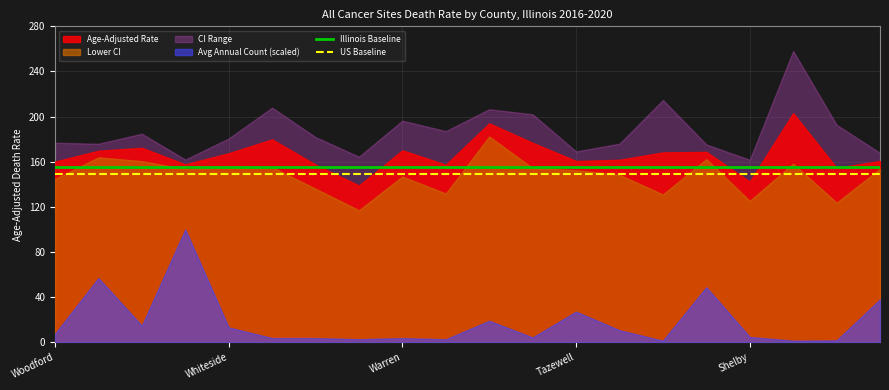

Is it true that US Baseline equals 149.4 at Whiteside?

True